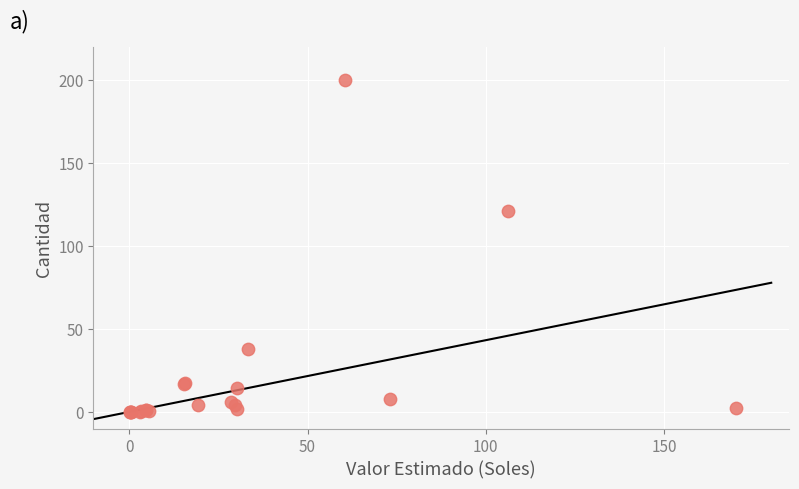

What Y value in the scatter plot is closest to 100?

121.4